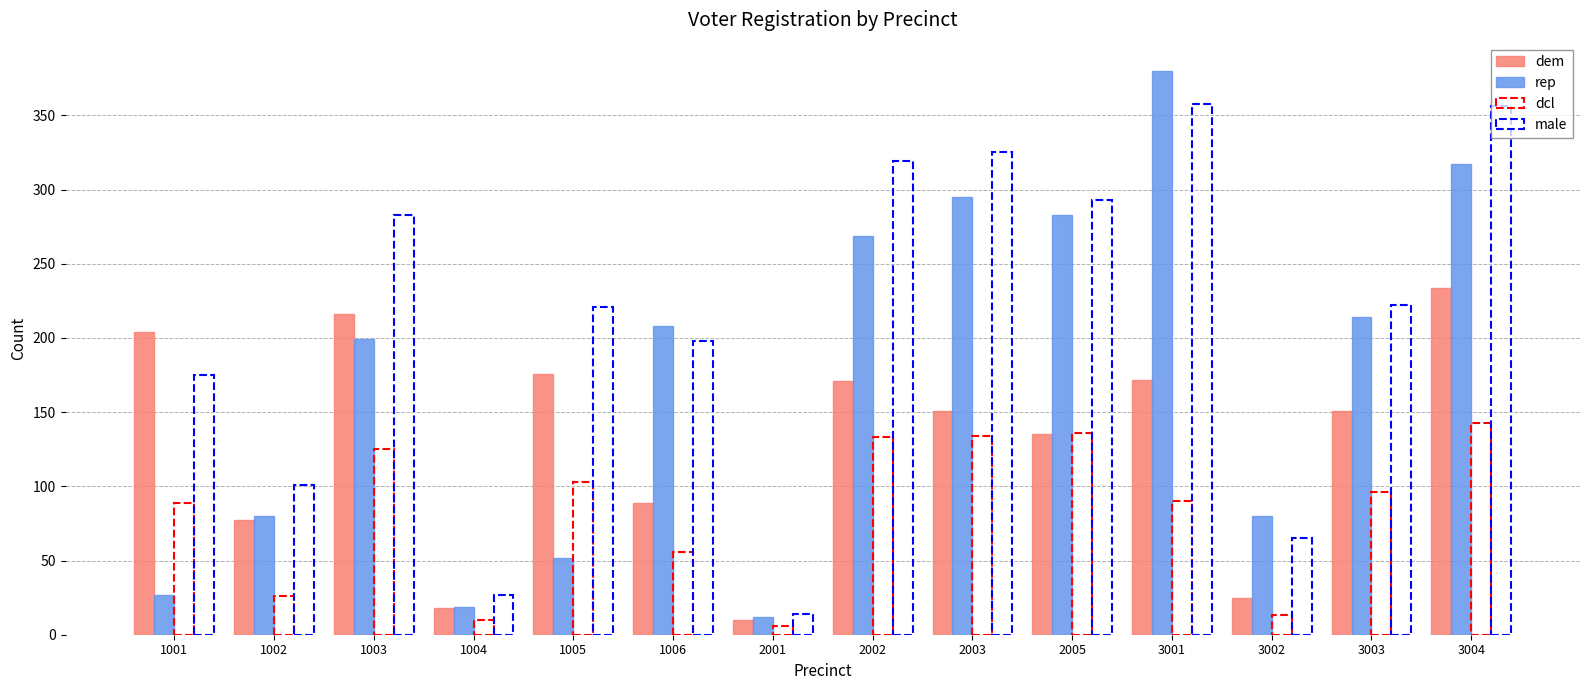

Count the number of data series in this chart.

4